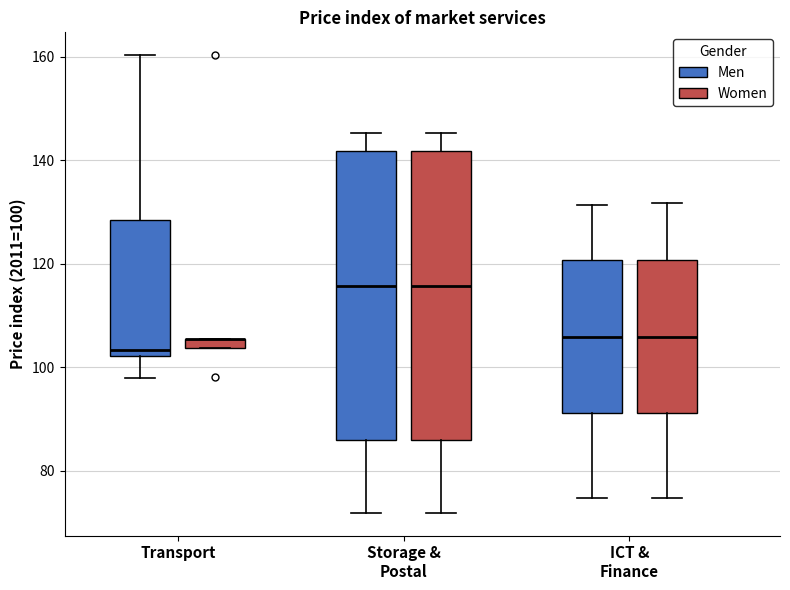

Where does the median line of the box for ICT & Finance (Women) sit on the y-axis? The values are not printed on the chart, so give them approximately, as read against the axis.

106